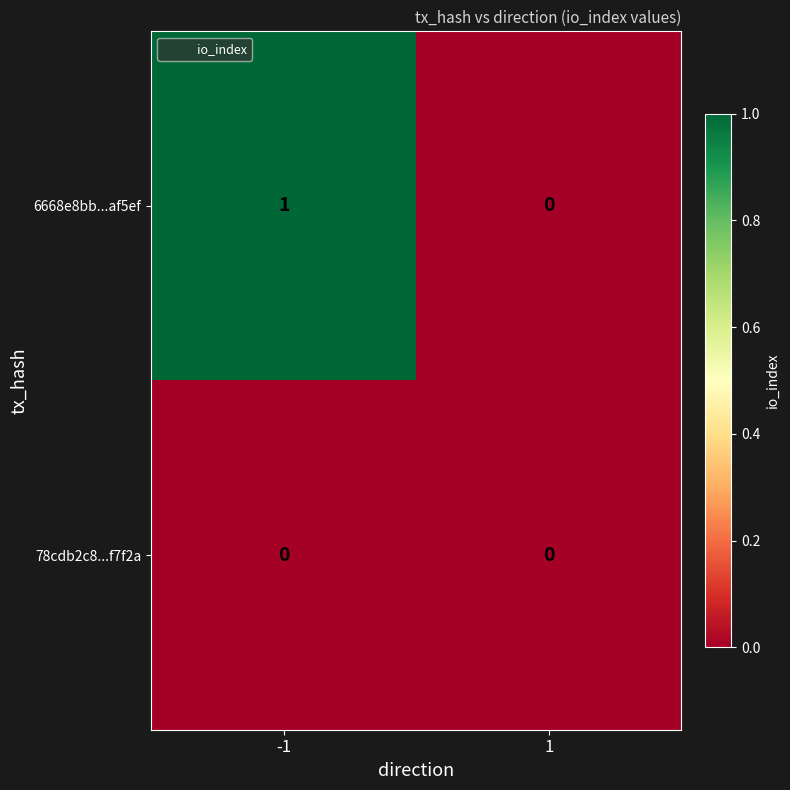

Reading left to right, list all the values displayed in this chart.

6668e8bb...af5ef: -1=1	1=0
78cdb2c8...f7f2a: -1=0	1=0